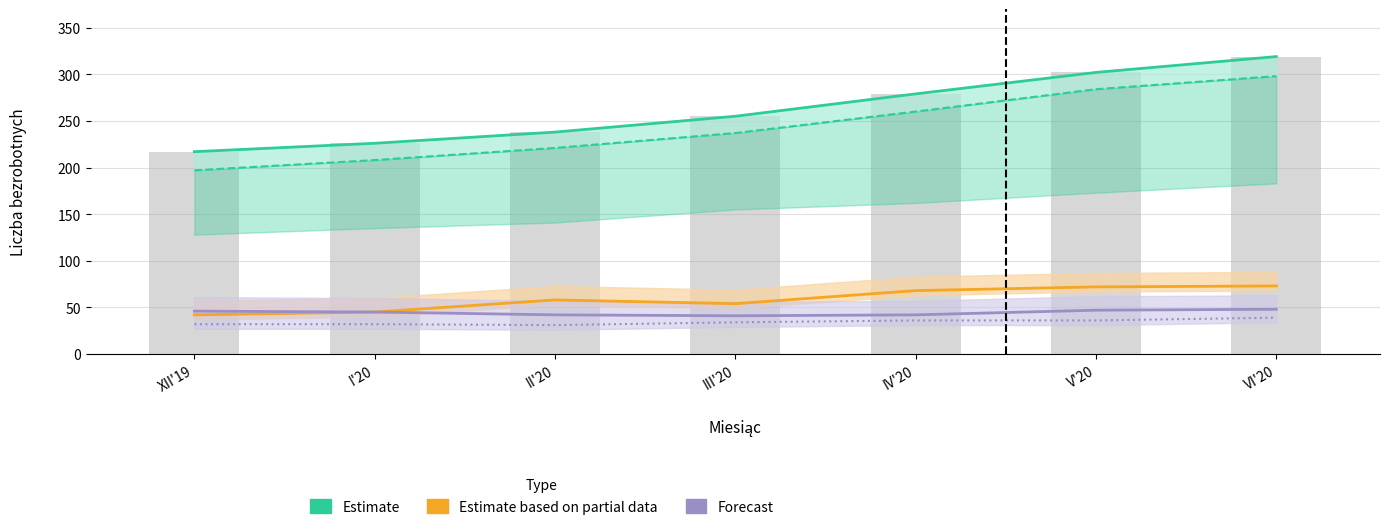

What is the difference between the Estimate values at VI'20 and I'20?

93